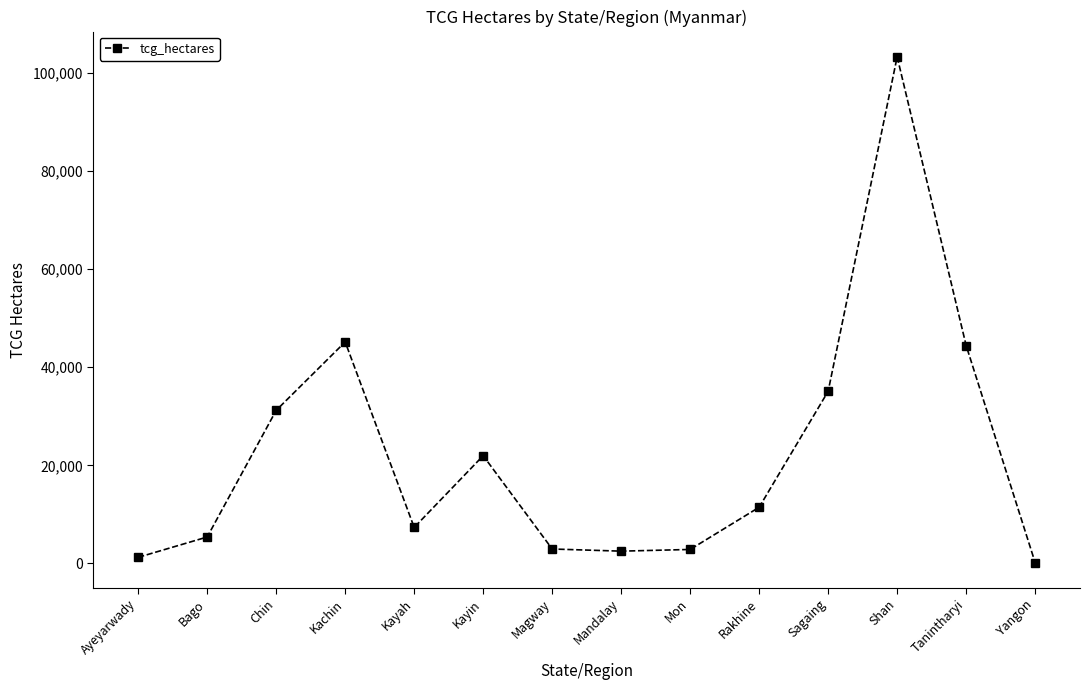

The chart shows a value of 29940 at Kayin. True or false?

False